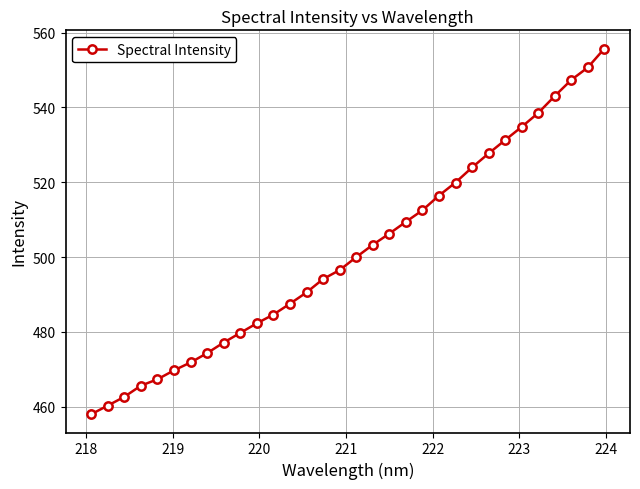

What is the difference between the maximum and minimum values?

97.8